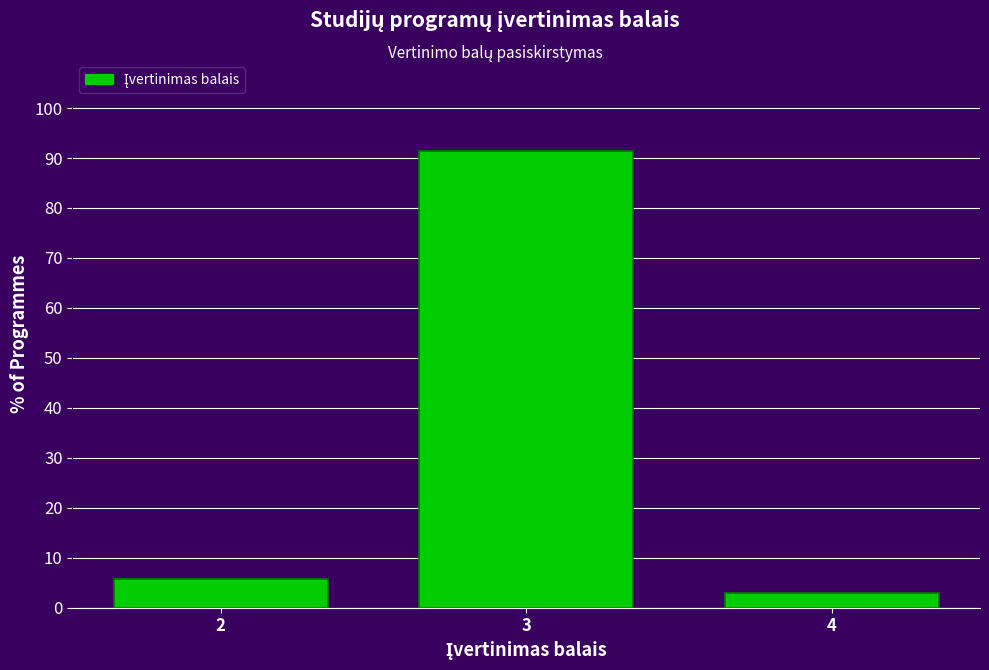

Reading right to left, transcribe all the data shown in this chart.

2.9	91.3	5.8